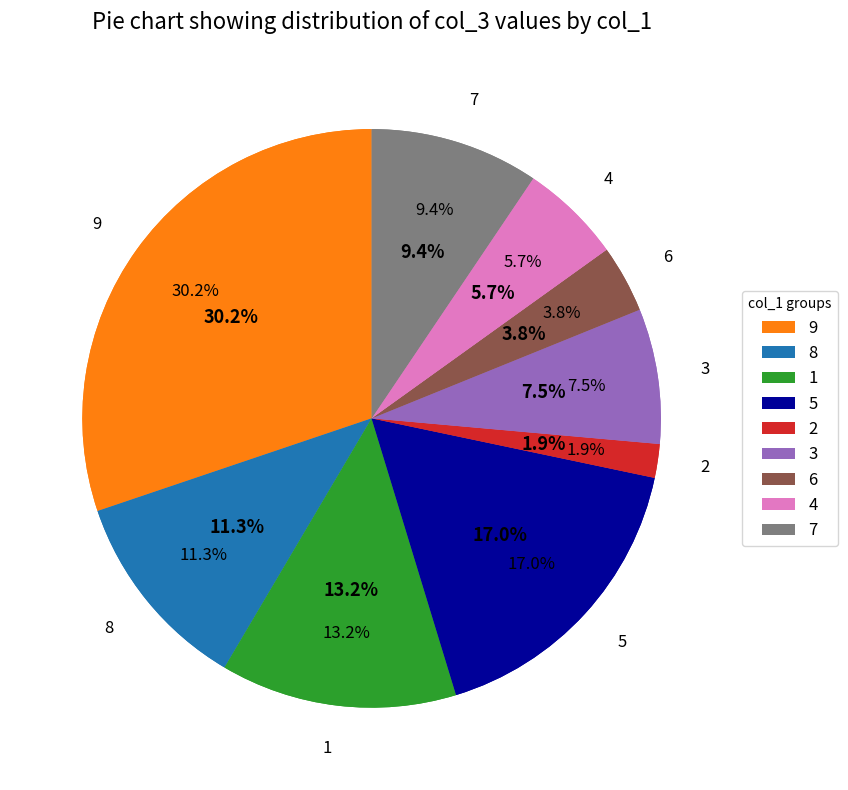

True or false: 6 accounts for 18% of the total.

True